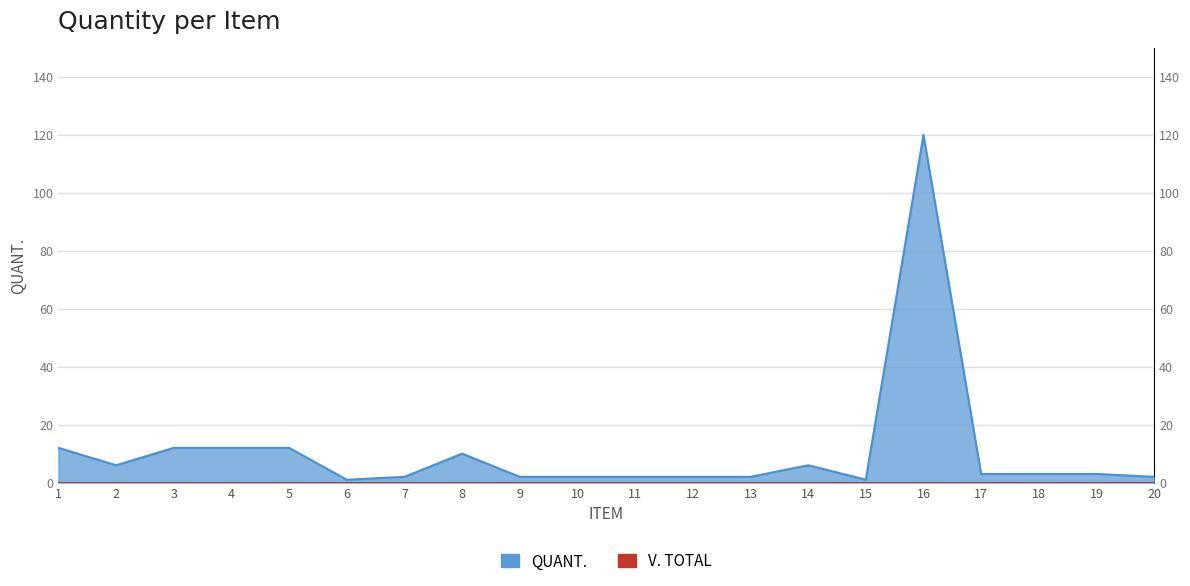

List the labels in order of value, largest first.

16, 1, 3, 4, 5, 8, 2, 14, 17, 18, 19, 7, 9, 10, 11, 12, 13, 20, 6, 15